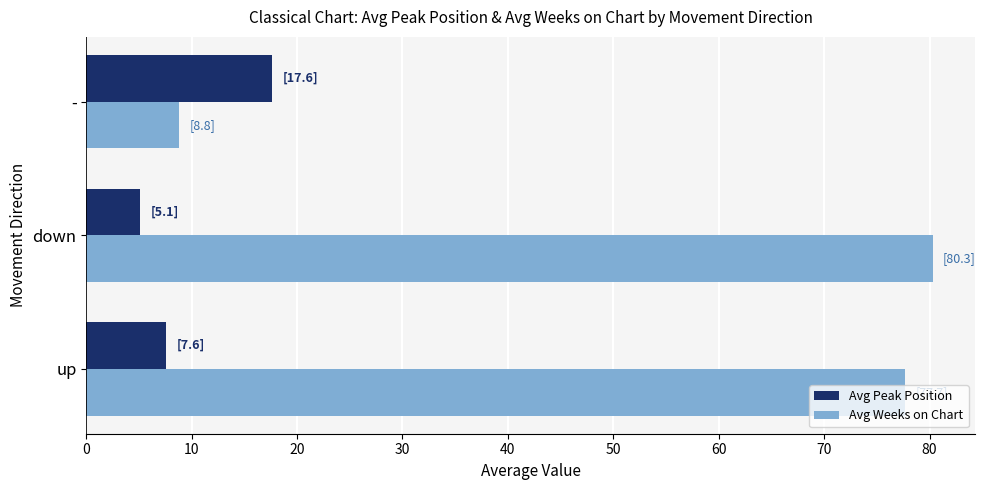

What is the sum of all Avg Peak Position values?

30.4